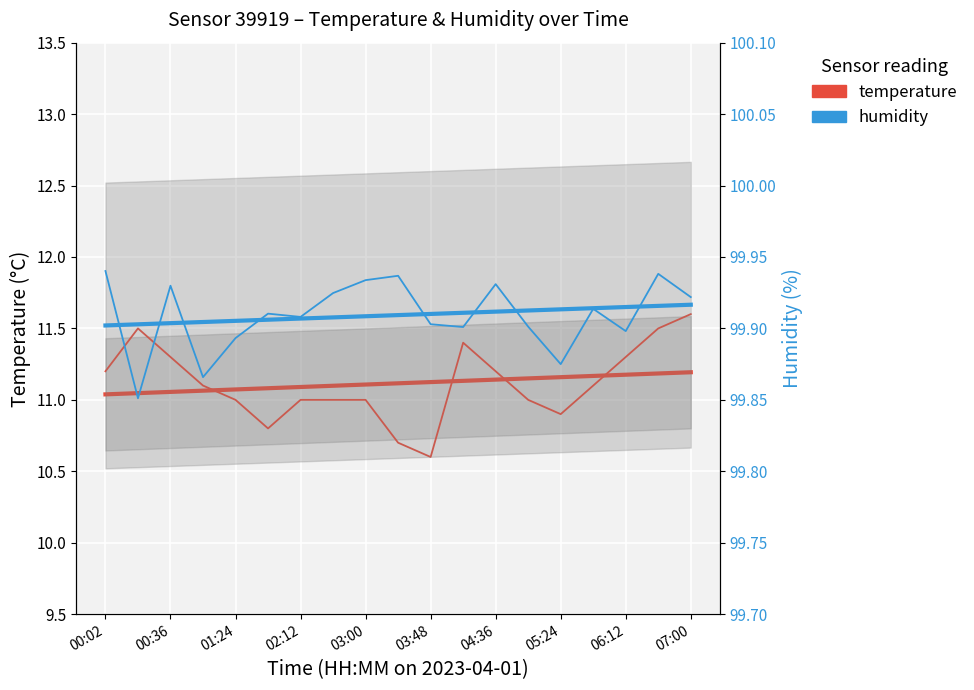

What is the difference between the second highest and second lowest values in the humidity series?

0.1